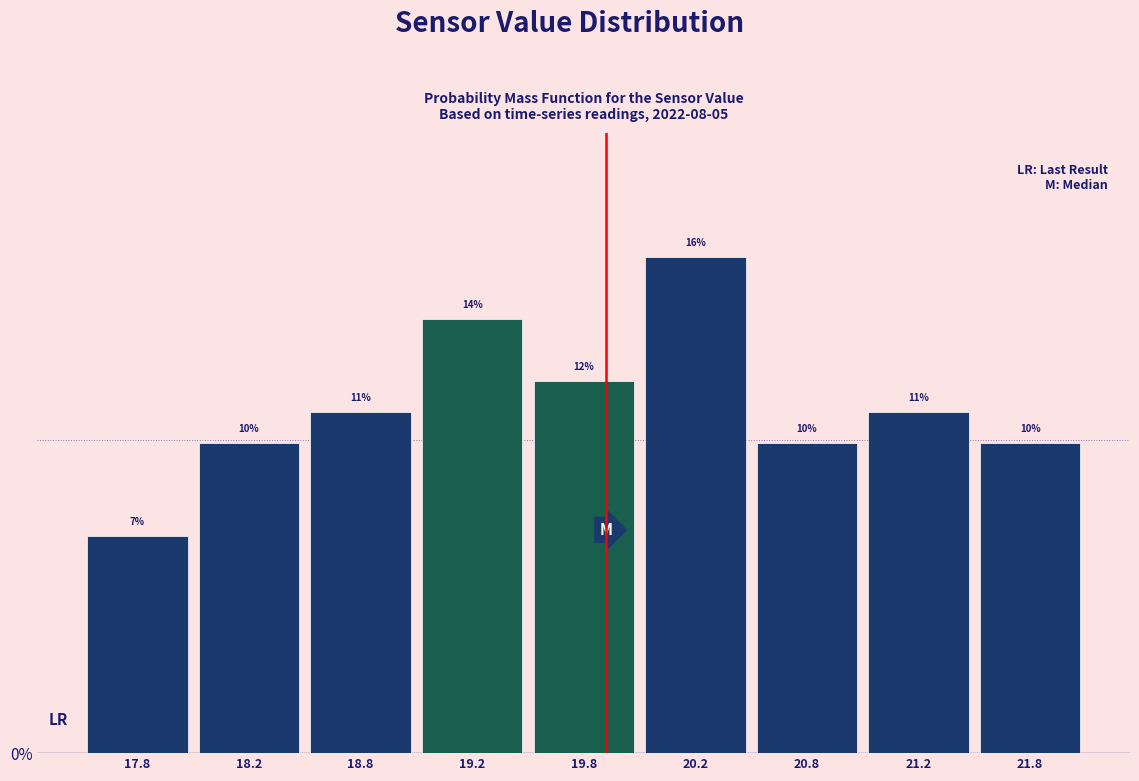

How many bars are there in total?

9